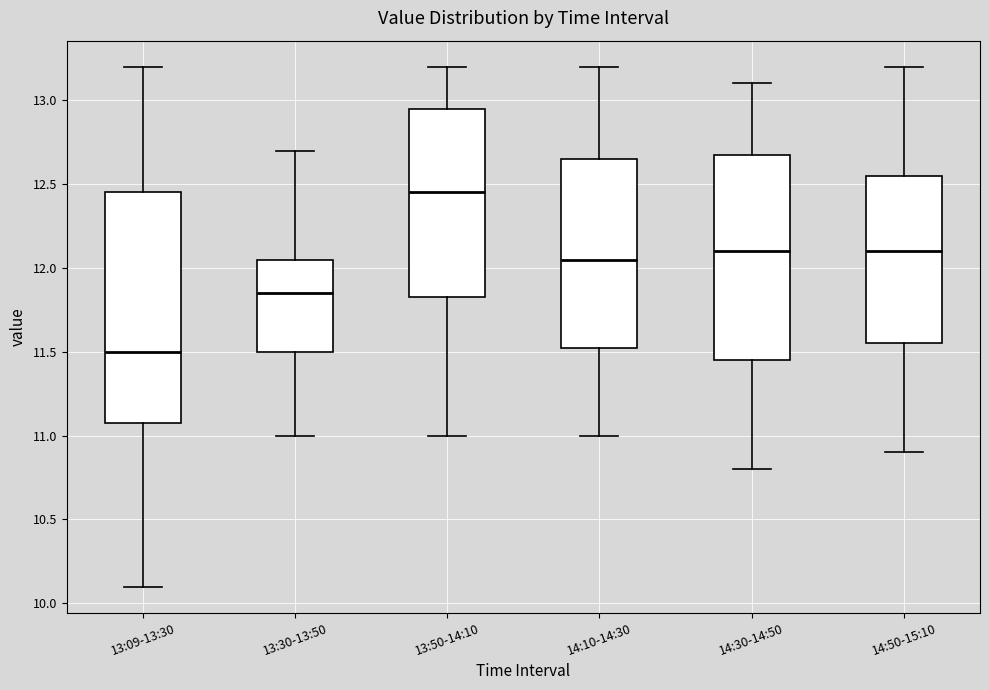

Reading left to right, read every box against the y-axis: the position of its median line, the range the box covers, and the ends of its whiskers. The values are not printed on the chart, so give them approximately, as read against the axis.

13:09-13:30: median 11.50, box 11.10 to 12.45, whiskers 10.10 to 13.20
13:30-13:50: median 11.85, box 11.50 to 12.05, whiskers 11.00 to 12.70
13:50-14:10: median 12.45, box 11.85 to 12.95, whiskers 11.00 to 13.20
14:10-14:30: median 12.05, box 11.55 to 12.65, whiskers 11.00 to 13.20
14:30-14:50: median 12.10, box 11.45 to 12.70, whiskers 10.80 to 13.10
14:50-15:10: median 12.10, box 11.55 to 12.55, whiskers 10.90 to 13.20